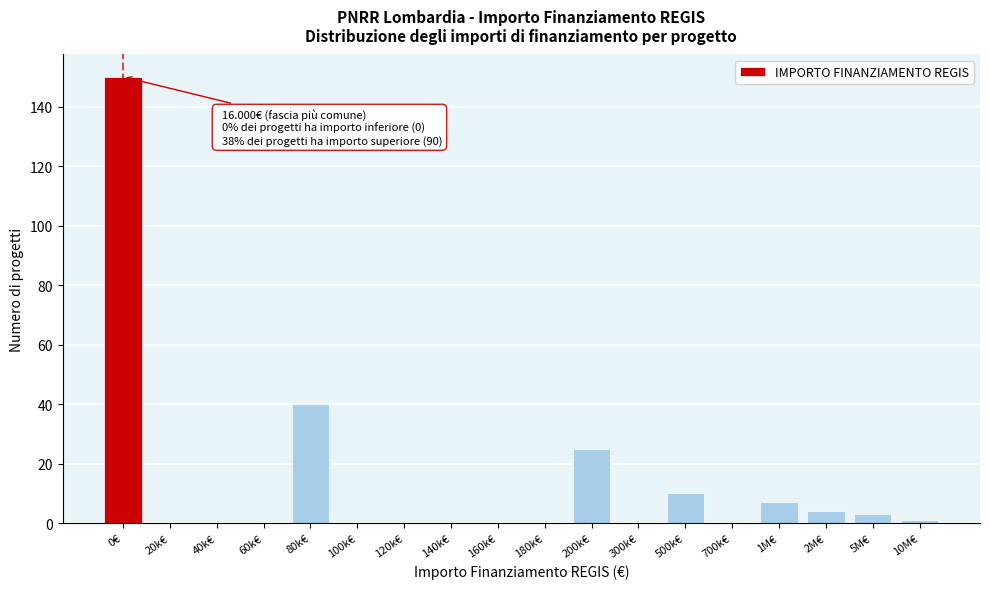

Reading left to right, what are all the values shown in this chart?

0€=150	20k€=0	40k€=0	60k€=0	80k€=40	100k€=0	120k€=0	140k€=0	160k€=0	180k€=0	200k€=25	300k€=0	500k€=10	700k€=0	1M€=7	2M€=4	5M€=3	10M€=1